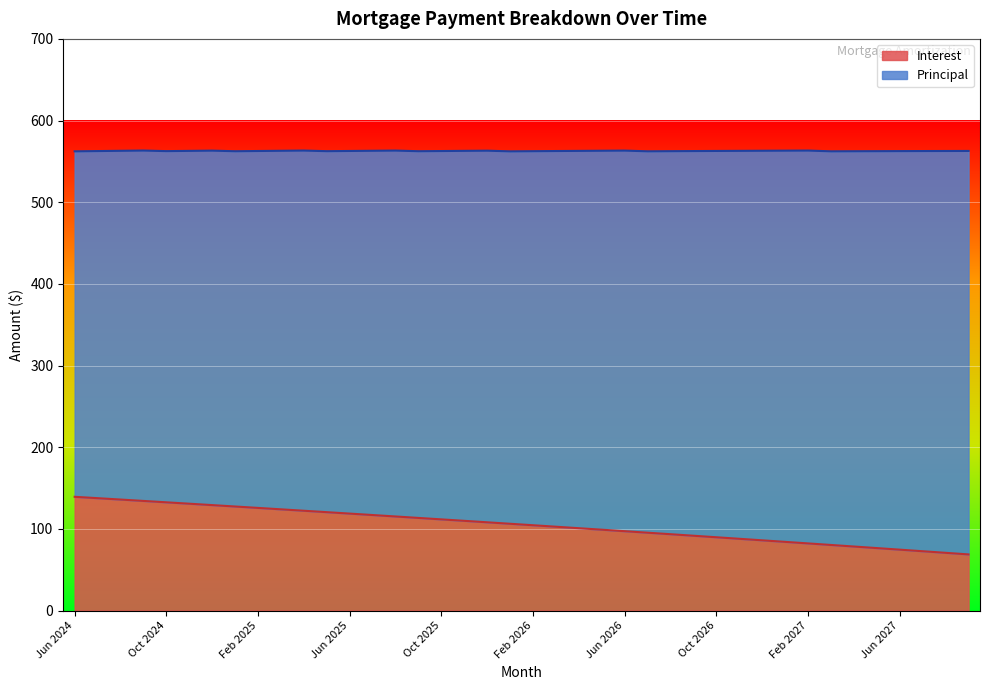

List the labels in order of value, largest first.

Jun 2024, Jul 2024, Aug 2024, Sep 2024, Oct 2024, Nov 2024, Dec 2024, Jan 2025, Feb 2025, Mar 2025, Apr 2025, May 2025, Jun 2025, Jul 2025, Aug 2025, Sep 2025, Oct 2025, Nov 2025, Dec 2025, Jan 2026, Feb 2026, Mar 2026, Apr 2026, May 2026, Jun 2026, Jul 2026, Aug 2026, Sep 2026, Oct 2026, Nov 2026, Dec 2026, Jan 2027, Feb 2027, Mar 2027, Apr 2027, May 2027, Jun 2027, Jul 2027, Aug 2027, Sep 2027